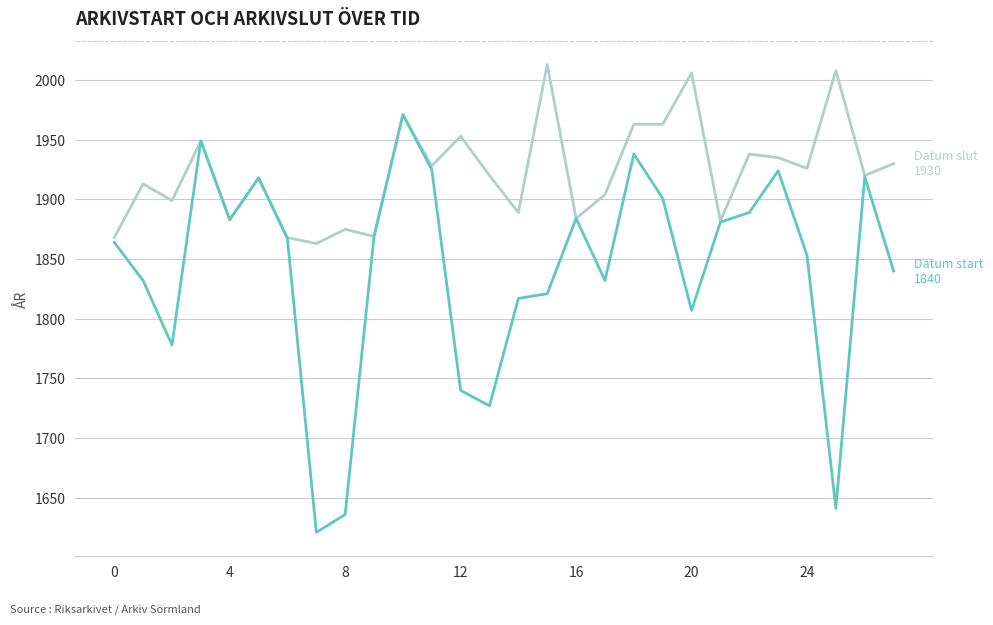

What is the greatest value displayed?

2013